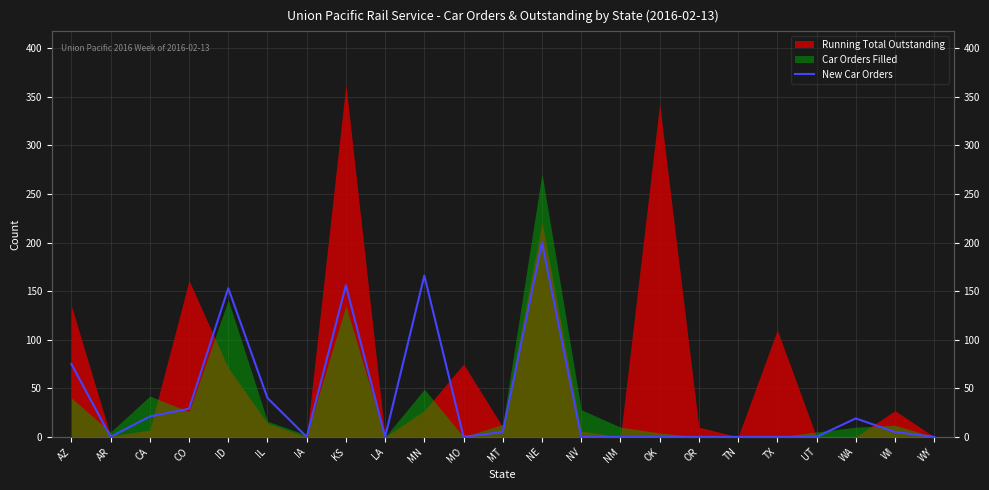

List the labels in order of value, largest first.

NE, MN, KS, ID, AZ, IL, CO, CA, WA, MT, WI, AR, IA, LA, MO, NV, NM, OK, OR, TN, TX, UT, WY